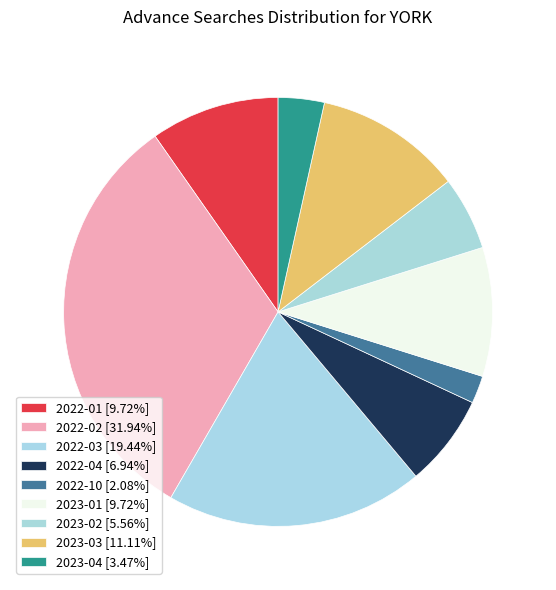

Which has a higher value, 2022-10 or 2022-03?

2022-03